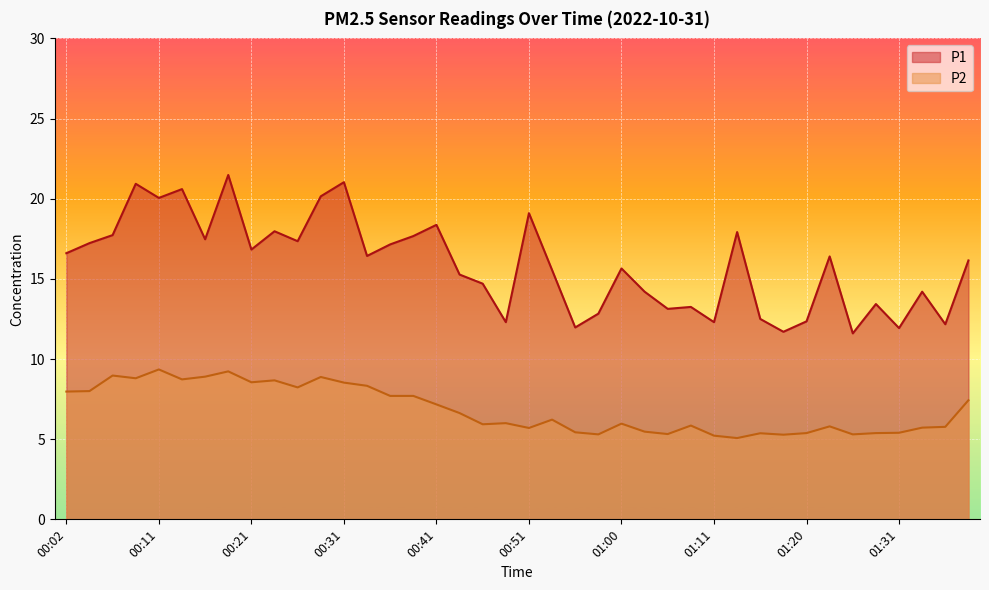

What is the difference between the maximum and minimum values in the P1 series?

9.9